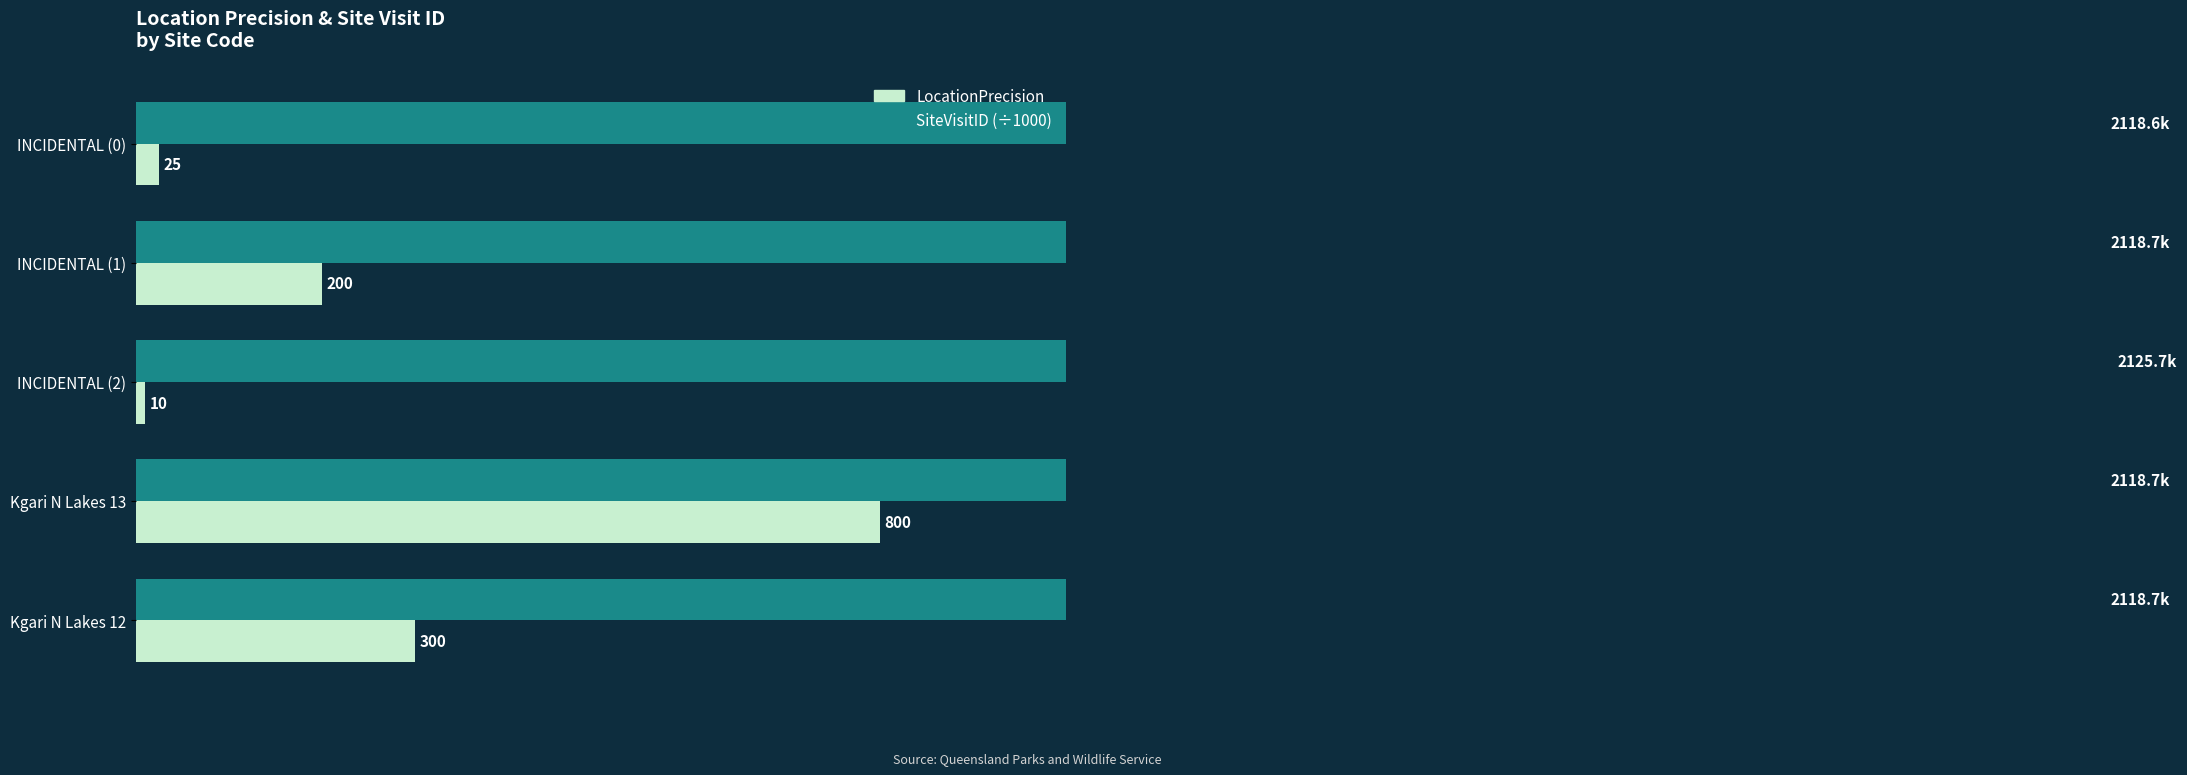

Is the value of SiteVisitID (÷1000) at 200 greater than the value of LocationPrecision at 200?

Yes